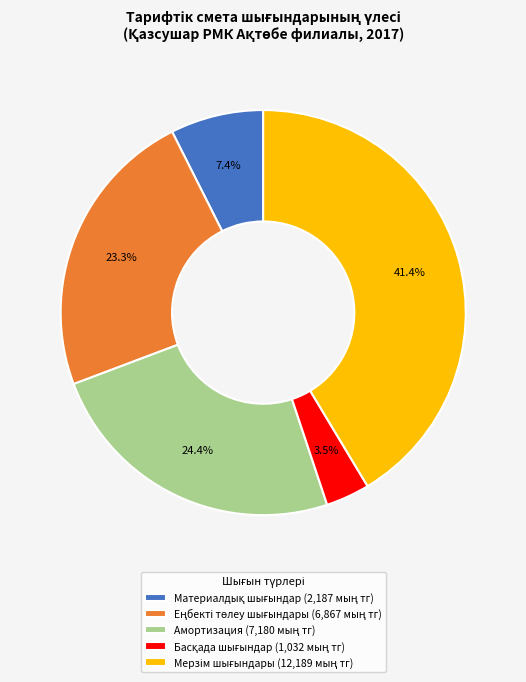

Is there a majority slice in this chart?

No